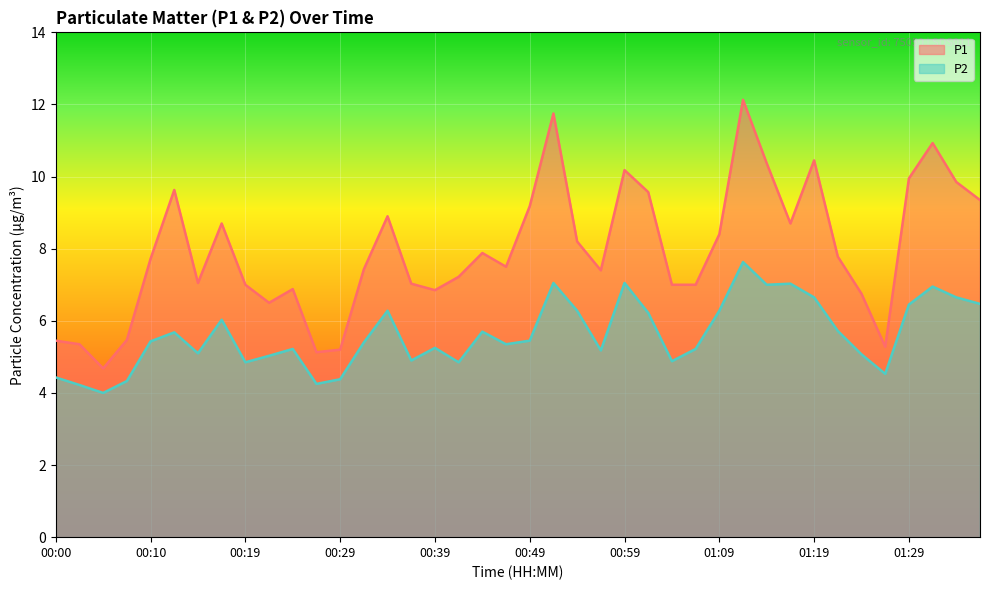

Which series has the largest total across all categories?

P1